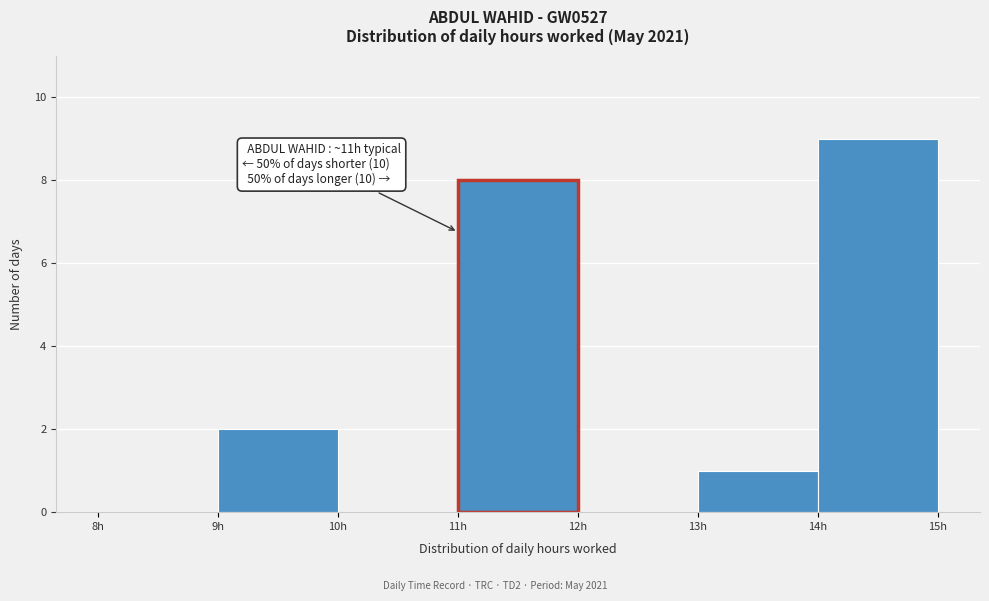

Which range on the x-axis has the tallest bar?

14 to 15